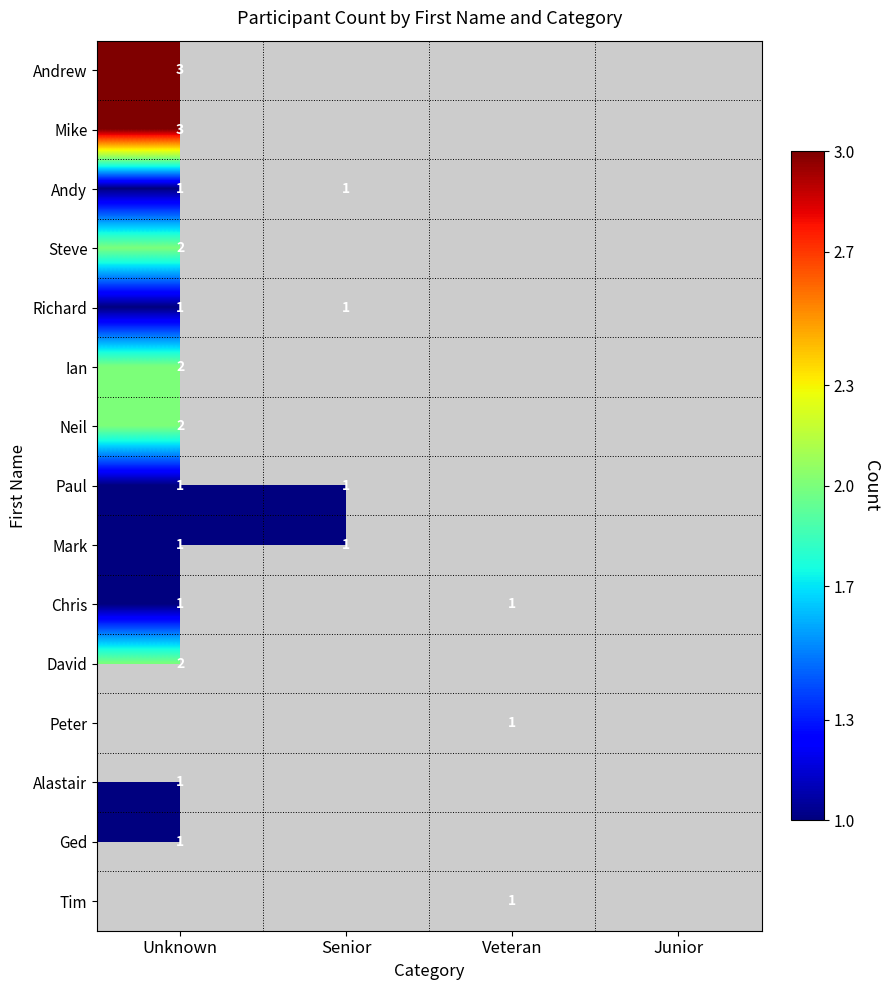

Rank the series at Unknown from lowest to highest value.

Andy, Richard, Paul, Mark, Chris, Alastair, Ged, Steve, Ian, Neil, David, Andrew, Mike, Peter, Tim